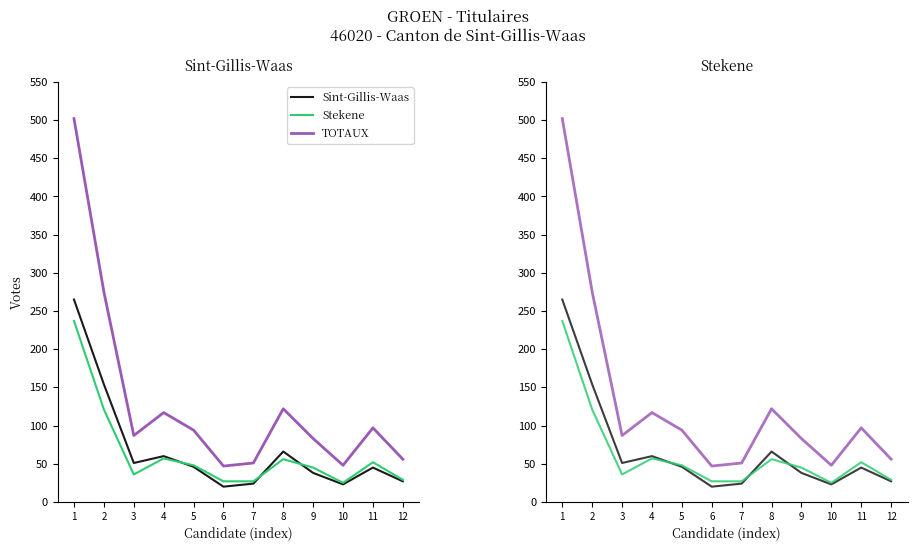

How many categories are shown in the chart?

12